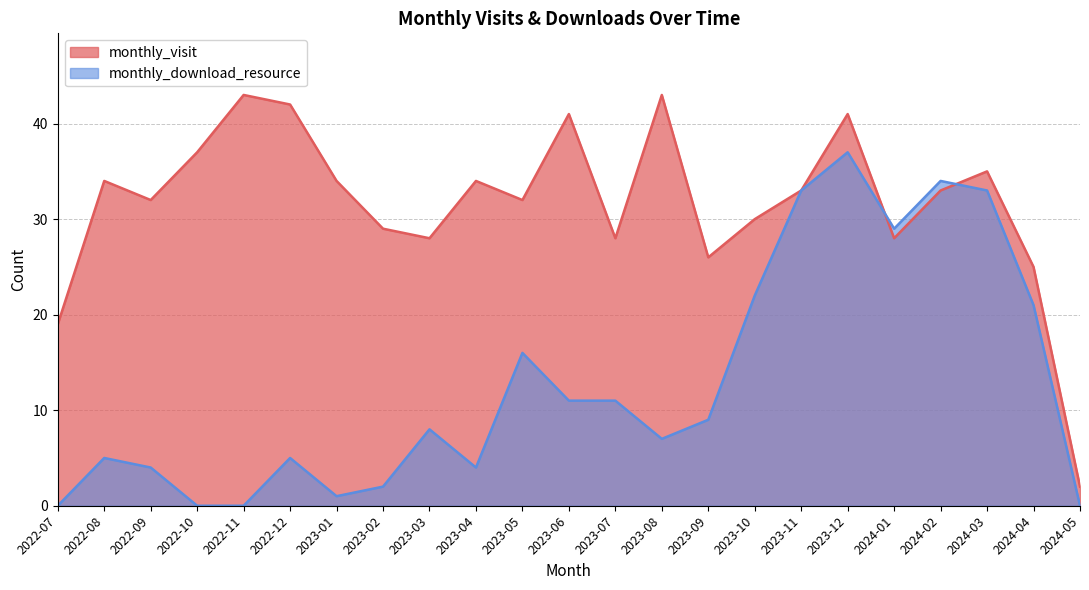

Reading left to right, transcribe all the data shown in this chart.

monthly_visit: 19	34	32	37	43	42	34	29	28	34	32	41	28	43	26	30	33	41	28	33	35	25	2
monthly_download_resource: 0	5	4	0	0	5	1	2	8	4	16	11	11	7	9	22	33	37	29	34	33	21	0